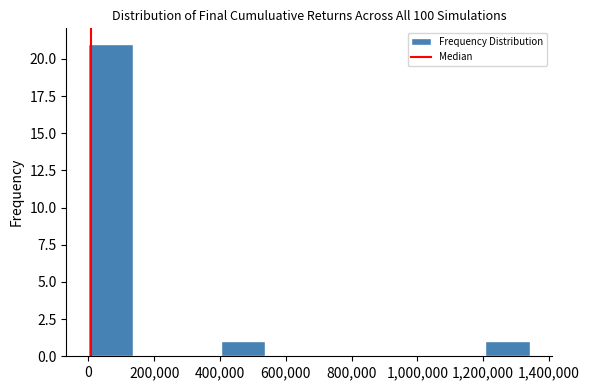

Reading left to right, transcribe this chart: for each bar, give the range it covers on the x-axis and its height. Neither the bar edges nor the heights are printed on the chart, so give them approximately, as read against the axes.

0 to 140000: 21
140000 to 260000: 0
260000 to 400000: 0
400000 to 540000: 1
540000 to 680000: 0
680000 to 800000: 0
800000 to 940000: 0
940000 to 1080000: 0
1080000 to 1200000: 0
1200000 to 1340000: 1